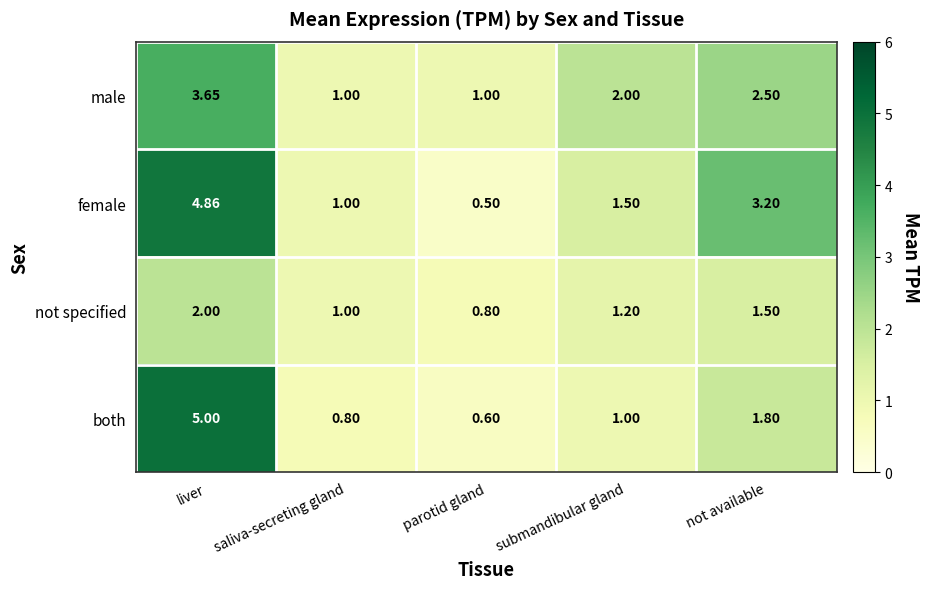

At liver, list the series in order from largest to smallest.

both, female, male, not specified